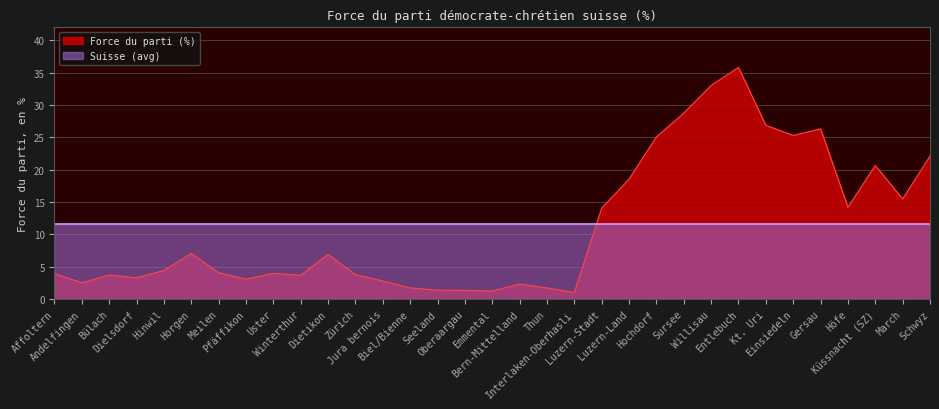

The chart shows a value of 9.7 at Luzern-Stadt. True or false?

False